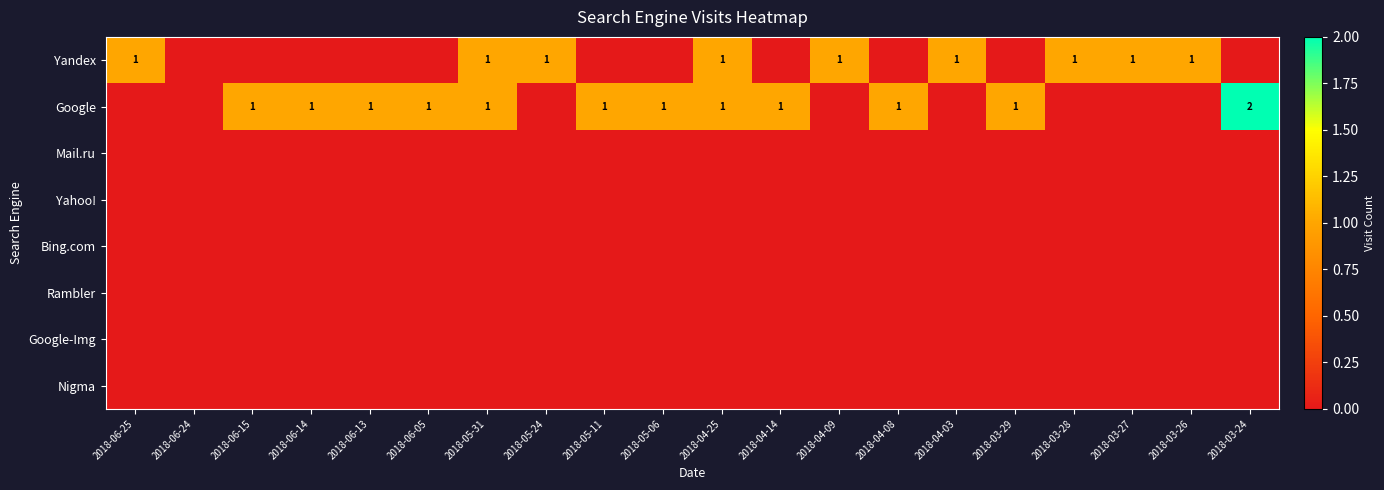

Between 2018-06-13 and 2018-03-24, which series saw the biggest shift?

Google